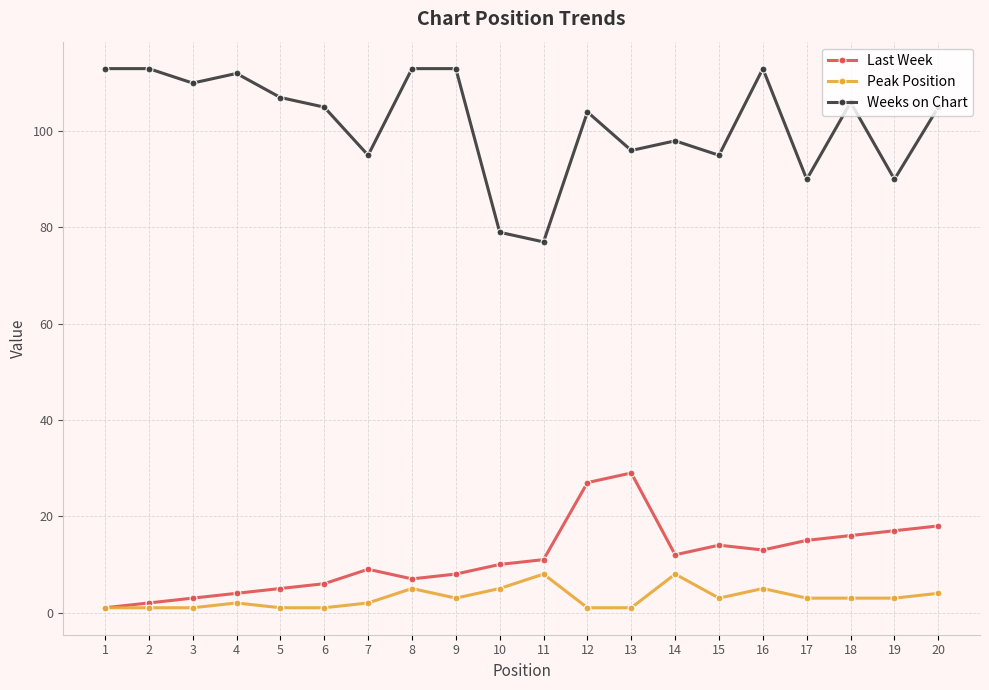

What are all the series names shown in the legend?

Last Week, Peak Position, Weeks on Chart